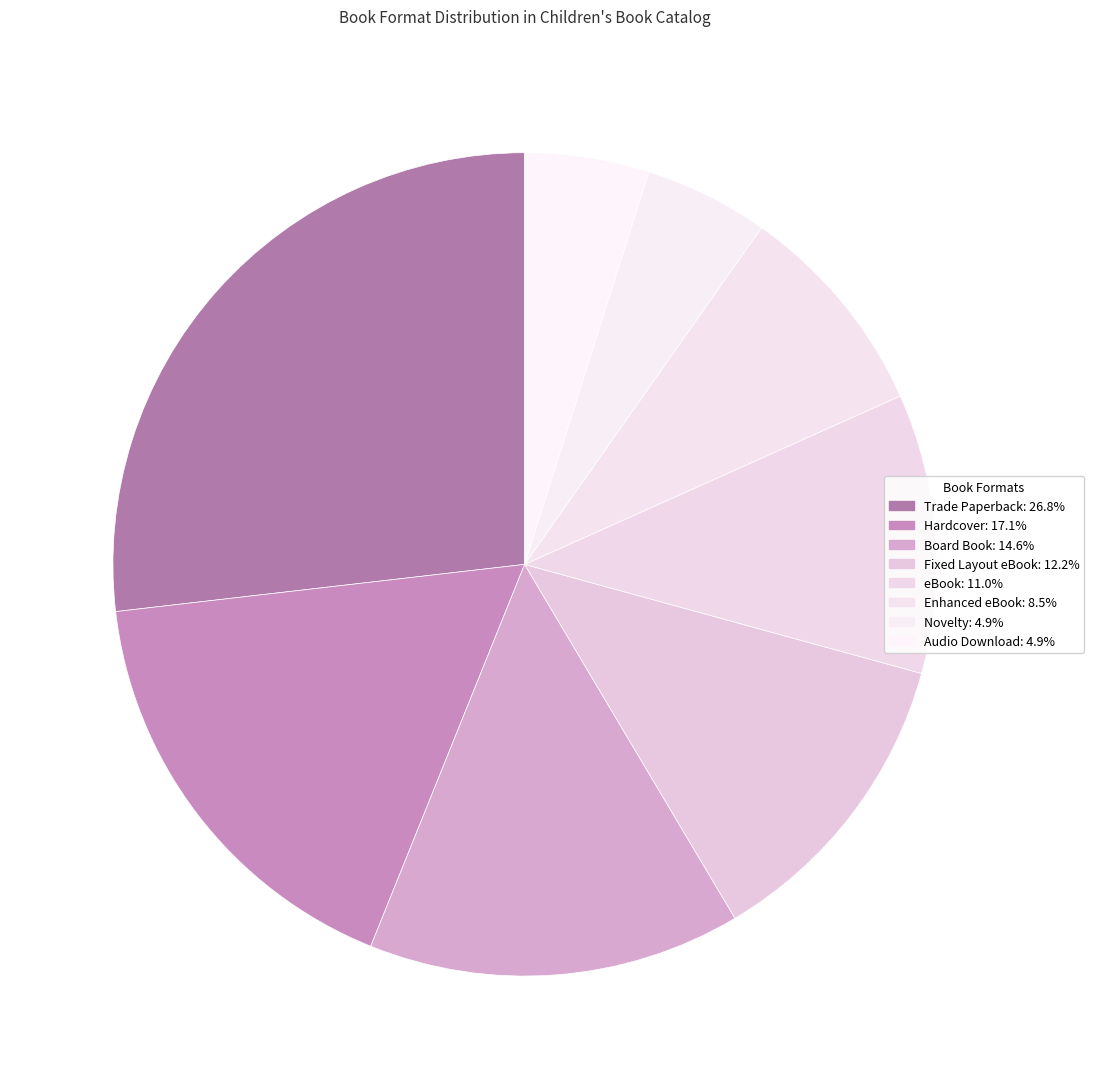

To the nearest percent, what is the combined percentage of Audio Download and Trade Paperback?

32%